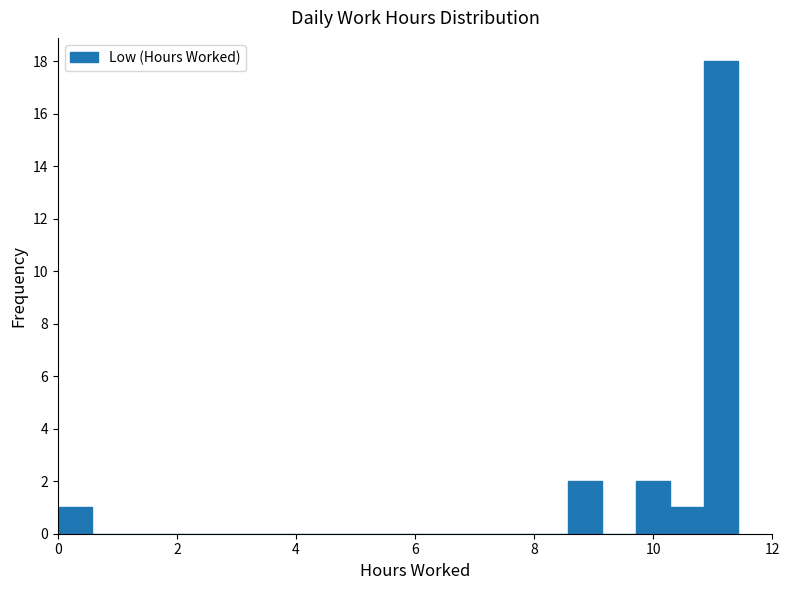

Around what value on the x-axis is the tallest bar? Give the approximate position of its centre, as read against the axis.

11.2